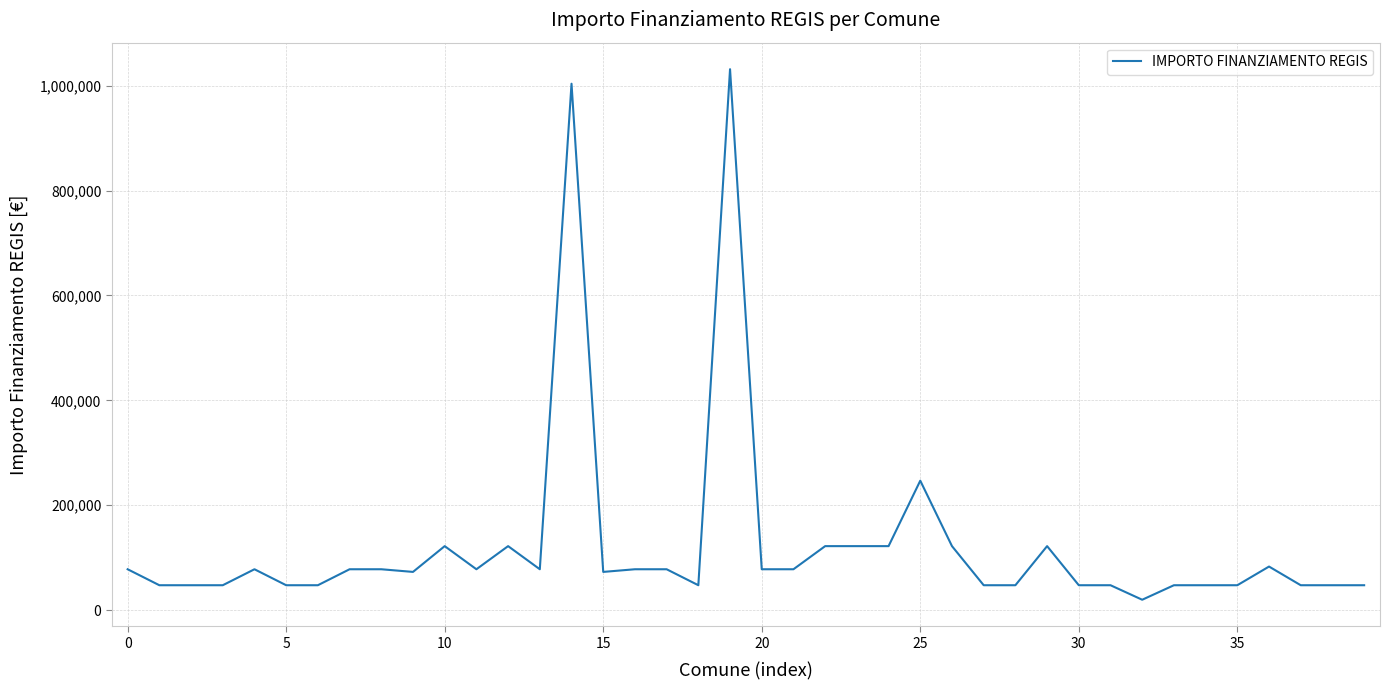

What is the difference between the maximum and minimum values?

1011822